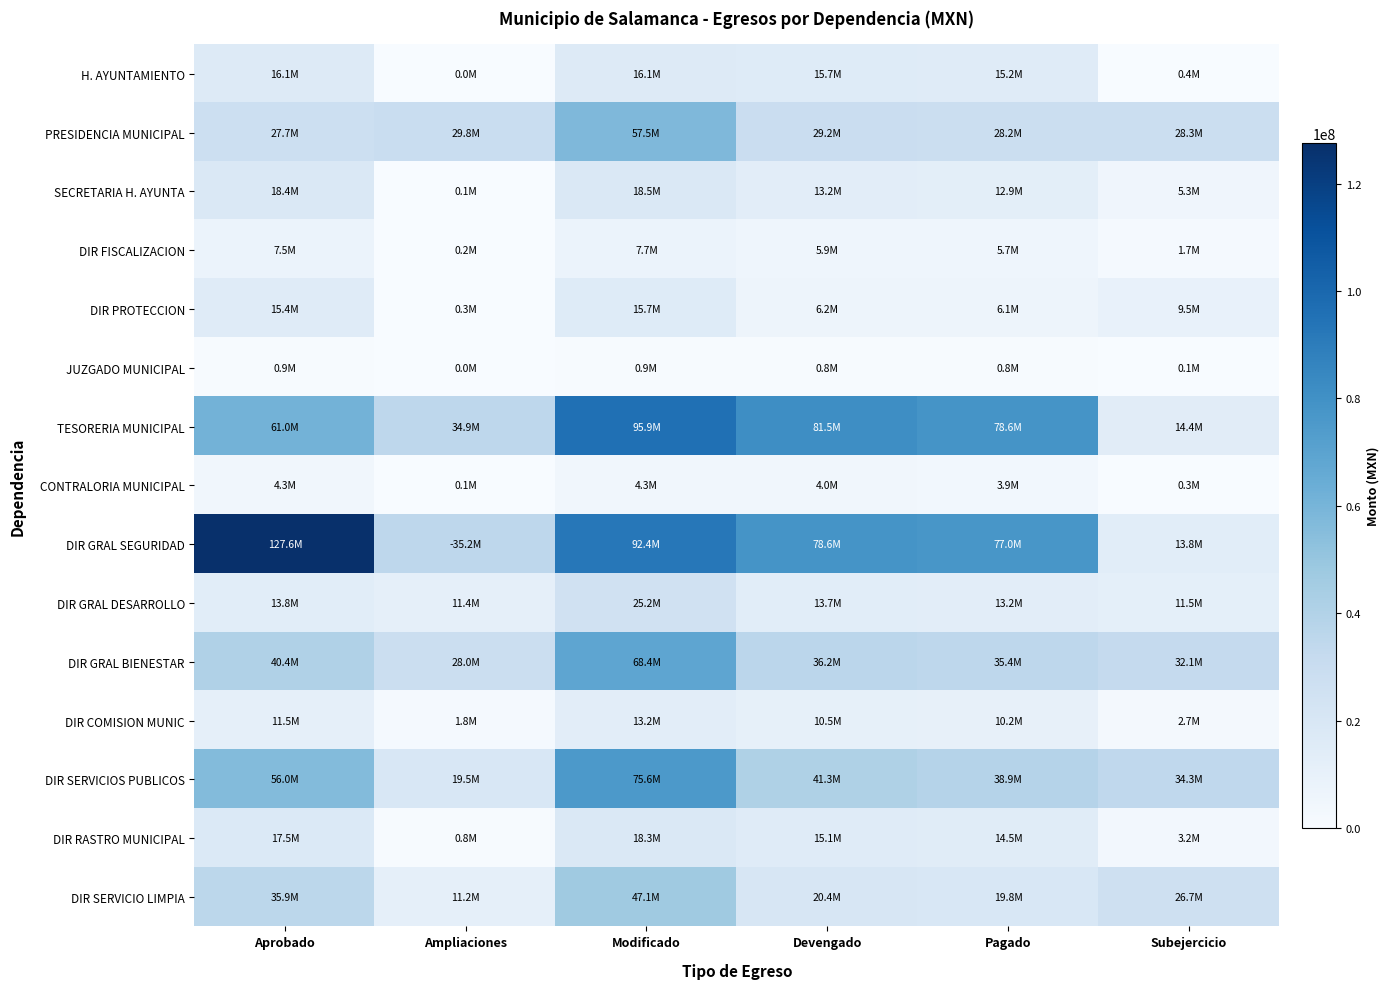

Reading left to right, what are all the values shown in this chart?

H. AYUNTAMIENTO: Aprobado=16057703.4	Ampliaciones=45478.8	Modificado=16103182.2	Devengado=15721128.8	Pagado=15222084.3	Subejercicio=382053.4
PRESIDENCIA MUNICIPAL: Aprobado=27749063.4	Ampliaciones=29780019.2	Modificado=57529082.7	Devengado=29183008.2	Pagado=28155672.8	Subejercicio=28346074.5
SECRETARIA H. AYUNTA: Aprobado=18438068.1	Ampliaciones=61093.0	Modificado=18499161.0	Devengado=13151156.8	Pagado=12936855.9	Subejercicio=5348004.2
DIR FISCALIZACION: Aprobado=7505905.4	Ampliaciones=159296.9	Modificado=7665202.3	Devengado=5915204.1	Pagado=5732759.3	Subejercicio=1749998.2
DIR PROTECCION: Aprobado=15395495.3	Ampliaciones=302209.5	Modificado=15697704.7	Devengado=6232347.7	Pagado=6051390.0	Subejercicio=9465357.0
JUZGADO MUNICIPAL: Aprobado=891738.8	Ampliaciones=20222.9	Modificado=911961.7	Devengado=776444.2	Pagado=751729.5	Subejercicio=135517.5
TESORERIA MUNICIPAL: Aprobado=60950042.6	Ampliaciones=34941617.8	Modificado=95891660.4	Devengado=81492965.3	Pagado=78615669.0	Subejercicio=14398695.1
CONTRALORIA MUNICIPAL: Aprobado=4273598.8	Ampliaciones=72385.7	Modificado=4345984.5	Devengado=4002105.3	Pagado=3883133.8	Subejercicio=343879.2
DIR GRAL SEGURIDAD: Aprobado=127598922.0	Ampliaciones=35183744.6	Modificado=92415177.4	Devengado=78616437.6	Pagado=77027762.2	Subejercicio=13798739.8
DIR GRAL DESARROLLO: Aprobado=13800998.9	Ampliaciones=11405635.8	Modificado=25206634.7	Devengado=13741245.1	Pagado=13243844.2	Subejercicio=11465389.6
DIR GRAL BIENESTAR: Aprobado=40391014.8	Ampliaciones=27968702.5	Modificado=68359717.3	Devengado=36227634.8	Pagado=35367156.2	Subejercicio=32132082.5
DIR COMISION MUNIC: Aprobado=11463764.4	Ampliaciones=1781439.0	Modificado=13245203.4	Devengado=10529805.2	Pagado=10162777.8	Subejercicio=2715398.2
DIR SERVICIOS PUBLICOS: Aprobado=56034606.3	Ampliaciones=19523630.4	Modificado=75558236.8	Devengado=41294491.0	Pagado=38869991.2	Subejercicio=34263745.7
DIR RASTRO MUNICIPAL: Aprobado=17491613.9	Ampliaciones=827892.0	Modificado=18319505.9	Devengado=15109223.6	Pagado=14538183.8	Subejercicio=3210282.3
DIR SERVICIO LIMPIA: Aprobado=35872150.1	Ampliaciones=11200000.0	Modificado=47072150.1	Devengado=20398501.8	Pagado=19797681.1	Subejercicio=26673648.3